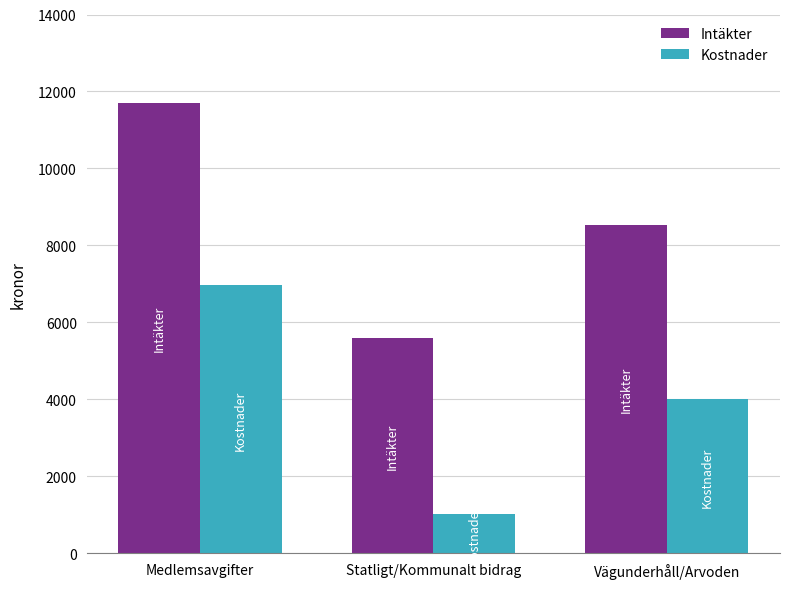

What is the smallest value displayed?

1030